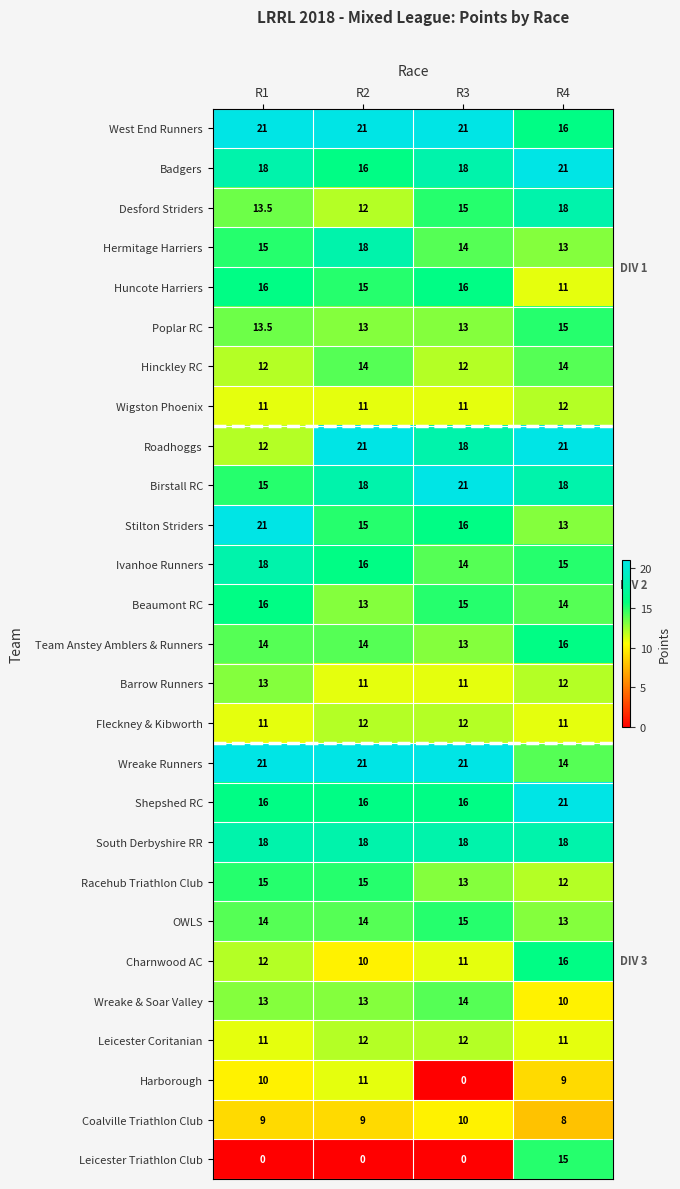

What is the difference between the maximum and minimum values in the Huncote Harriers series?

5.0